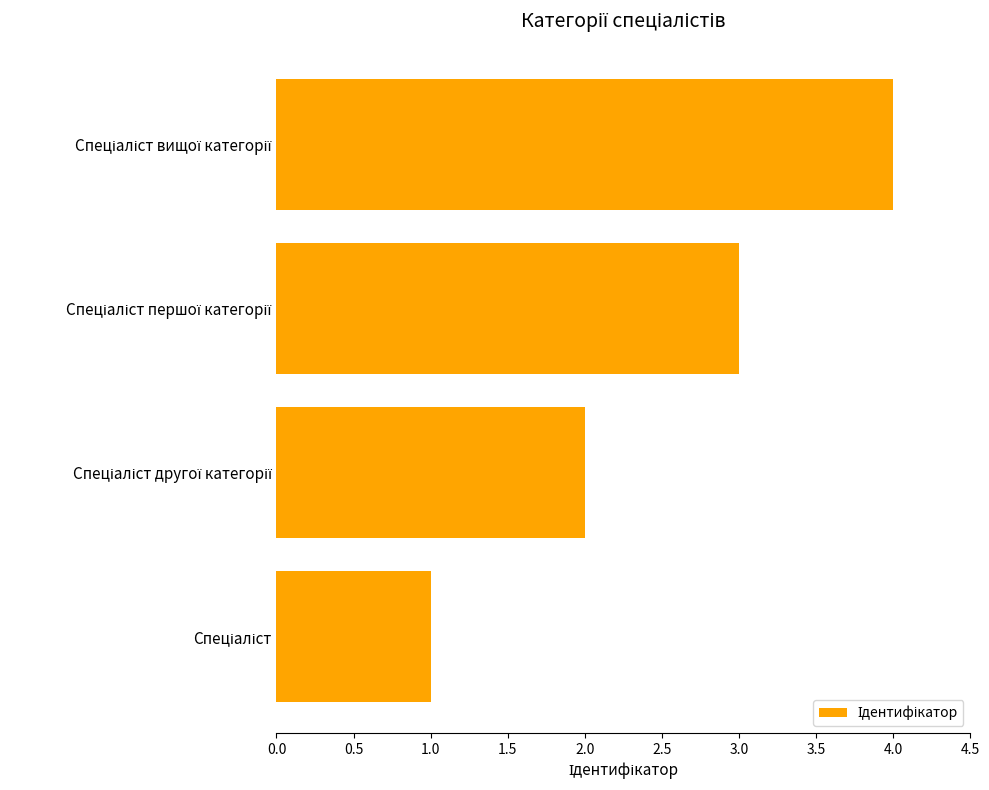

What is the sum of all values?

10